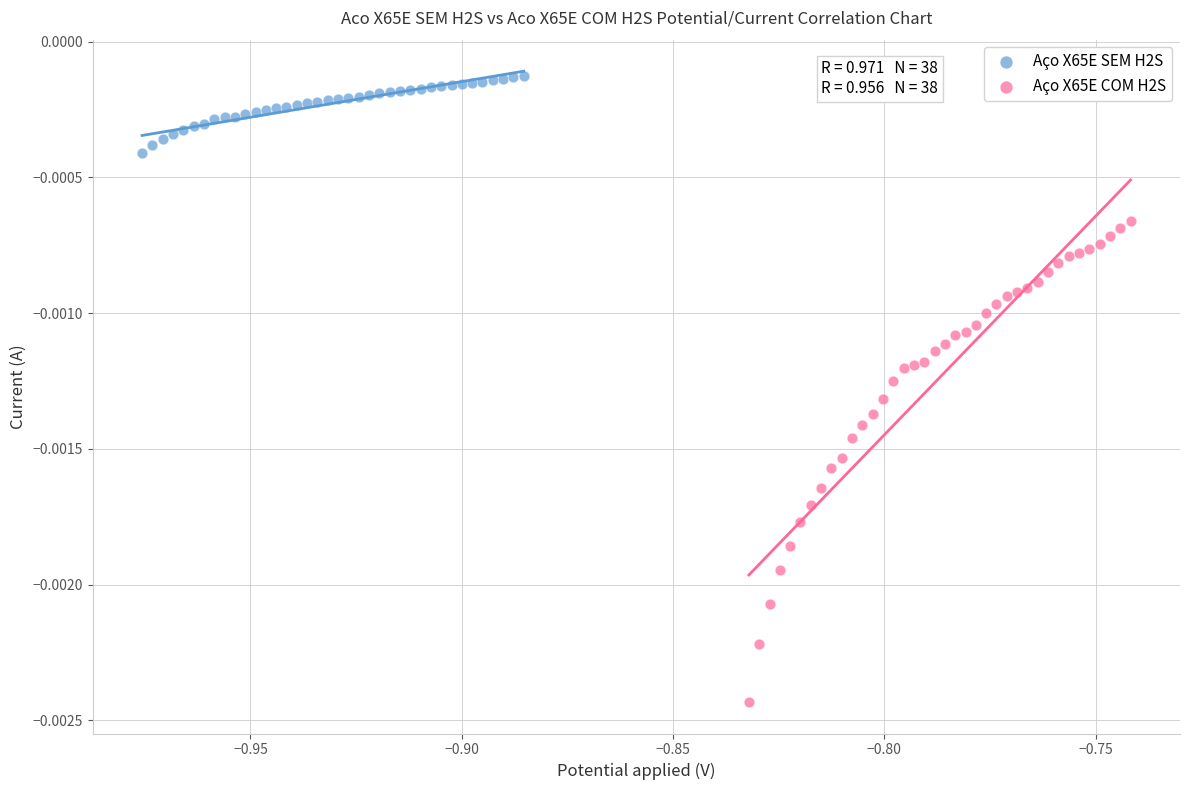

Which series contains the lowest Y value?

Aço X65E COM H2S